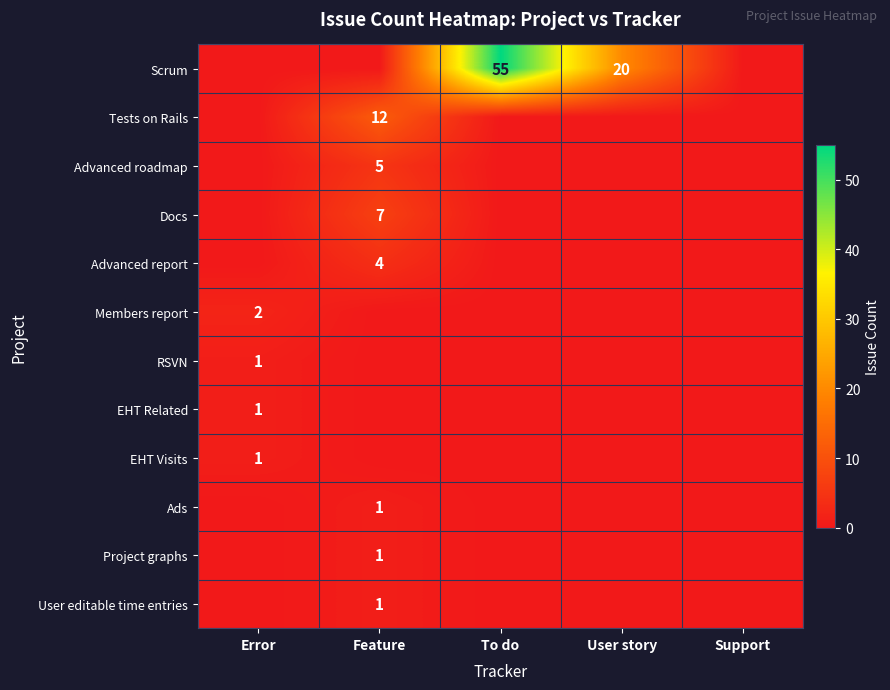

The Docs series shows 7 at Feature. True or false?

True